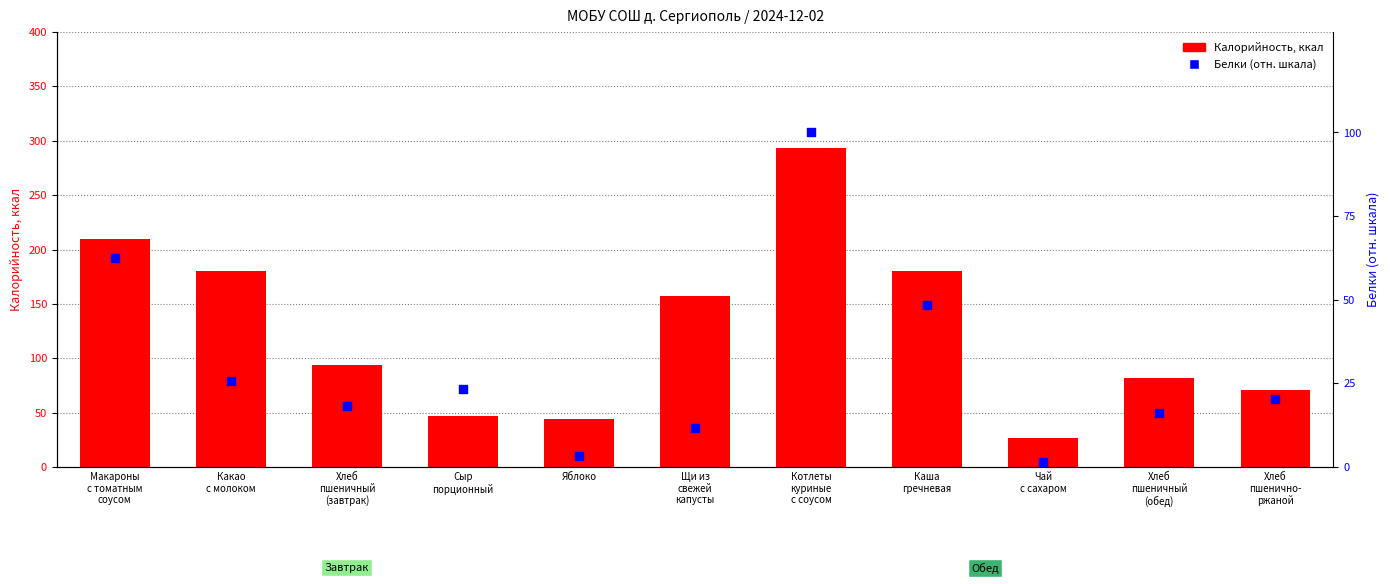

Which series contains the highest Y value?

Калорийность